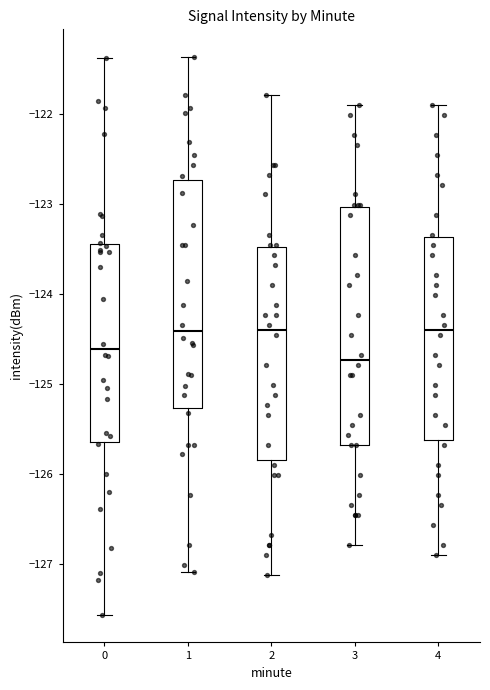

Reading left to right, read every box against the y-axis: the position of its median line, the range the box covers, and the ends of its whiskers. The values are not printed on the chart, so give them approximately, as read against the axis.

0: median -124.6, box -125.6 to -123.4, whiskers -127.6 to -121.4
1: median -124.4, box -125.3 to -122.7, whiskers -127.1 to -121.4
2: median -124.4, box -125.8 to -123.5, whiskers -127.1 to -121.8
3: median -124.7, box -125.7 to -123.0, whiskers -126.8 to -121.9
4: median -124.4, box -125.6 to -123.4, whiskers -126.9 to -121.9